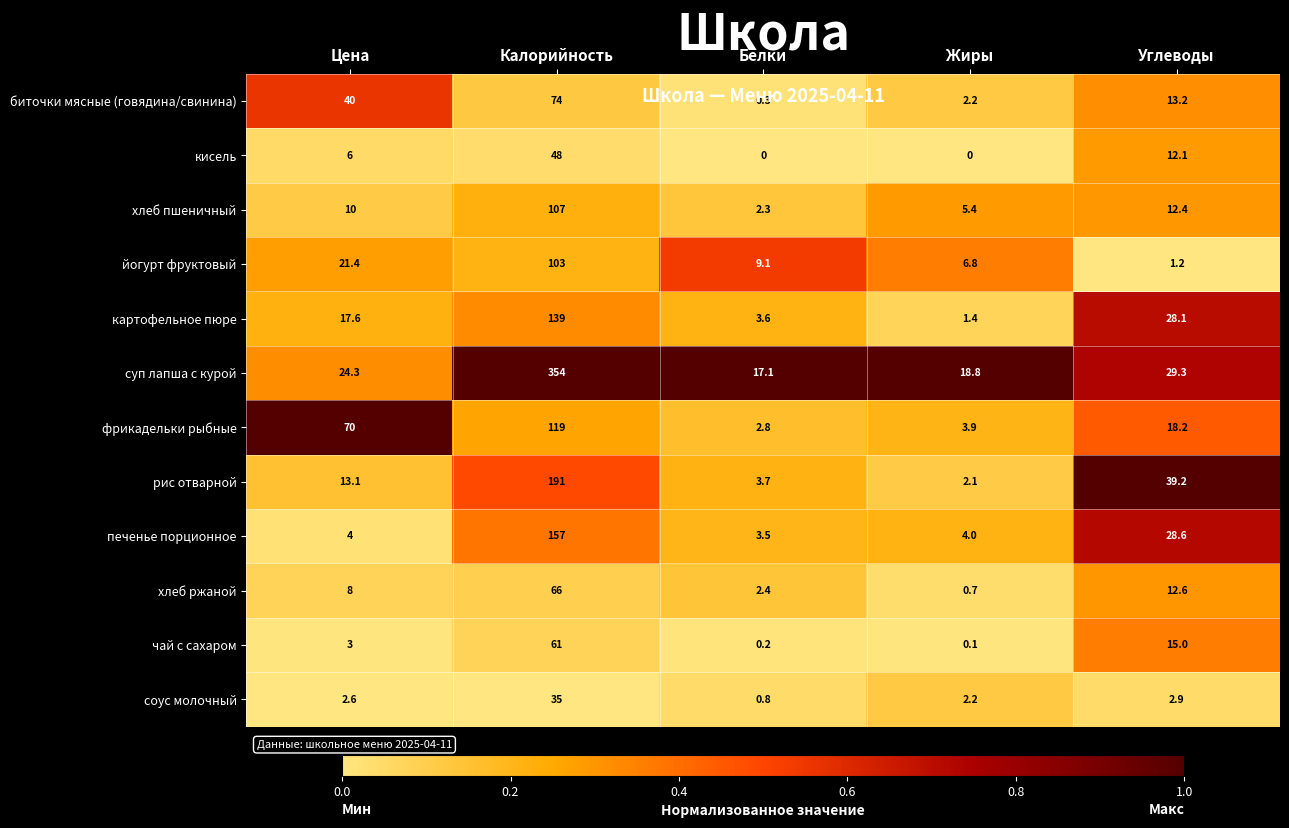

Between Цена and Углеводы, which series saw the biggest shift?

фрикадельки рыбные